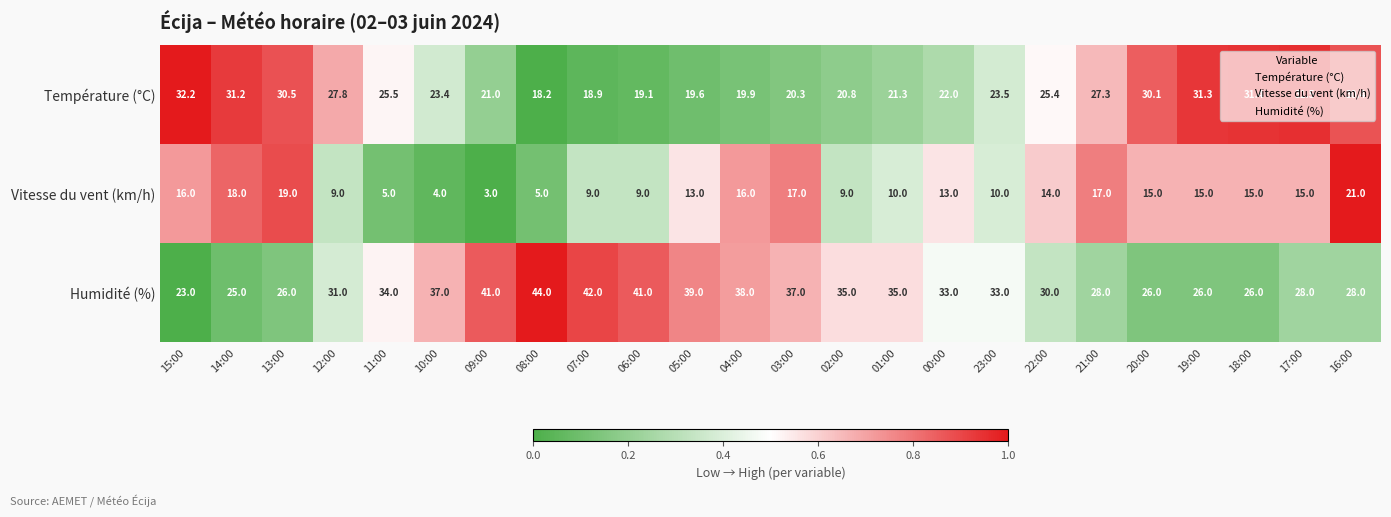

What is the average value of the Température (°C) series?

25.1